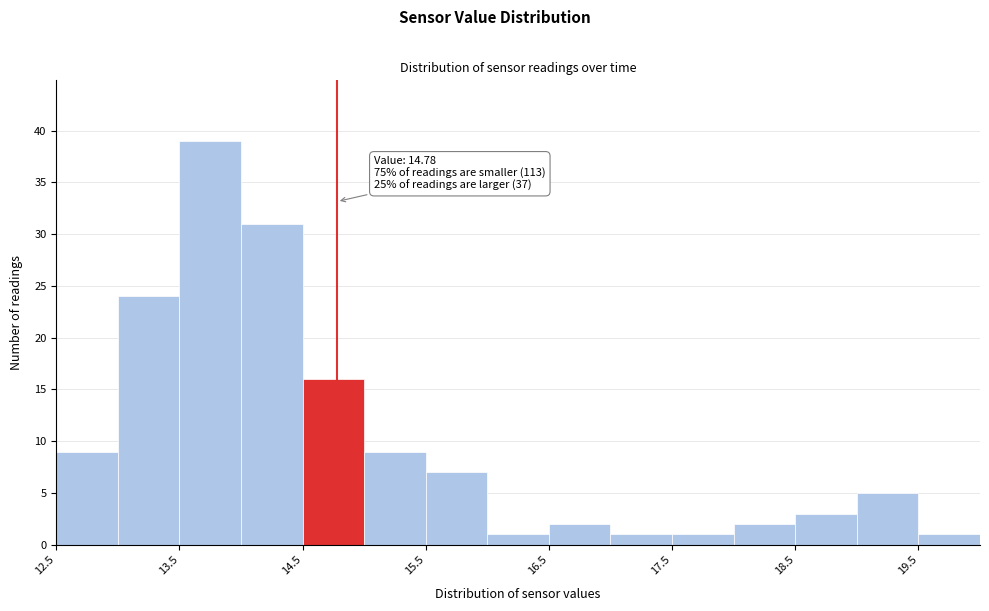

Over which range of the x-axis is the bar tallest?

13.5 to 14.0